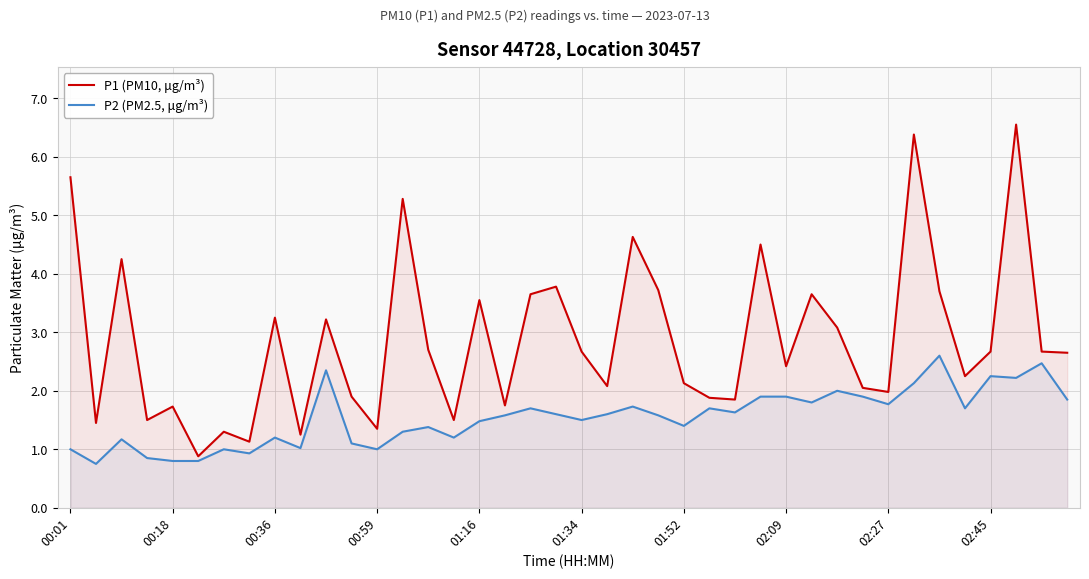

Which series has the largest total across all categories?

P1 (PM10, μg/m³)